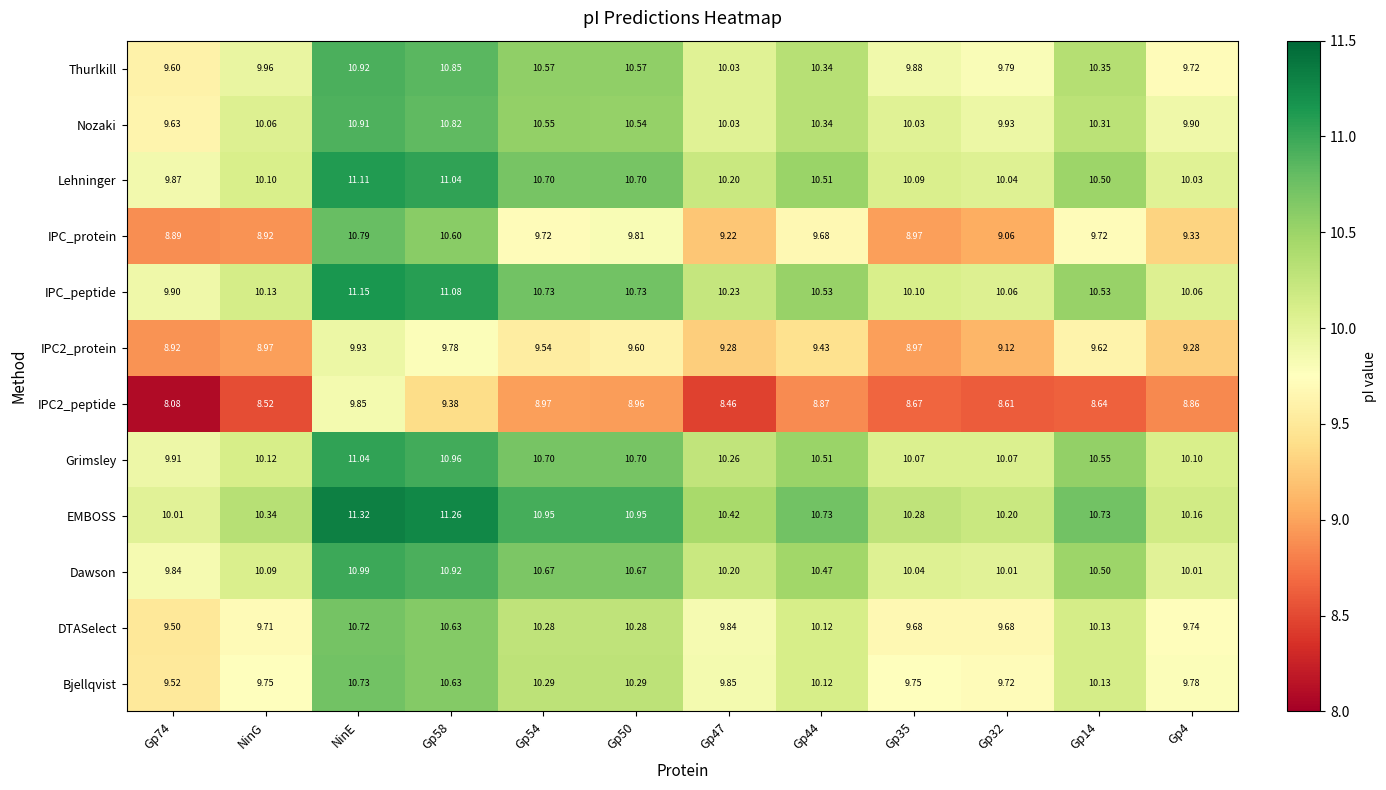

Rank the series at Gp4 from lowest to highest value.

IPC2_peptide, IPC2_protein, IPC_protein, Thurlkill, DTASelect, Bjellqvist, Nozaki, Dawson, Lehninger, IPC_peptide, Grimsley, EMBOSS